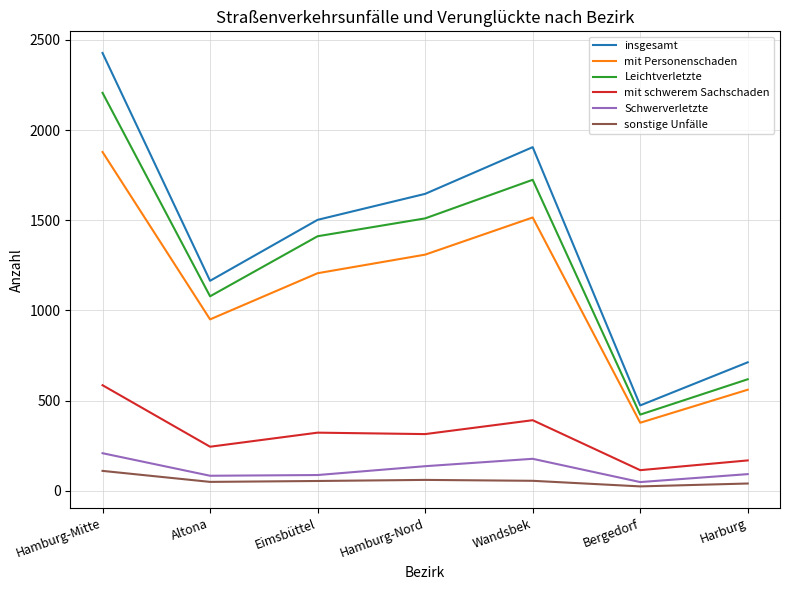

Which series has the largest total across all categories?

insgesamt